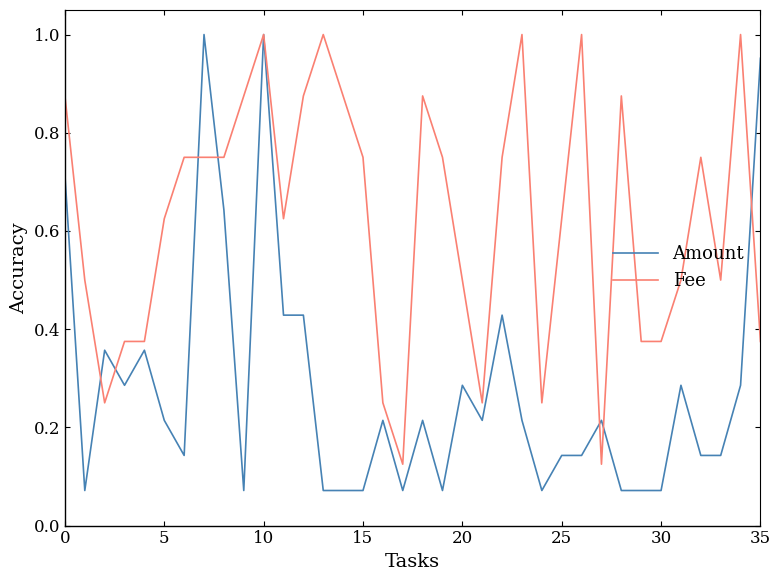

Which series has the largest range (max minus min)?

Amount